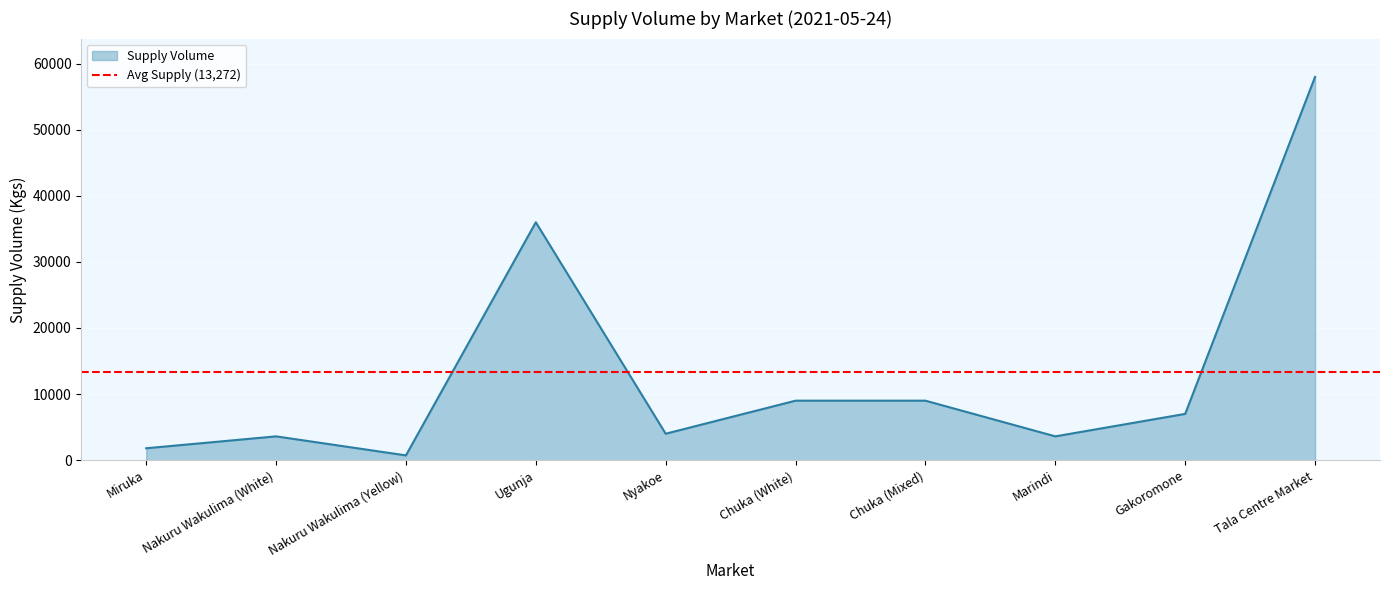

Count the number of data series in this chart.

1